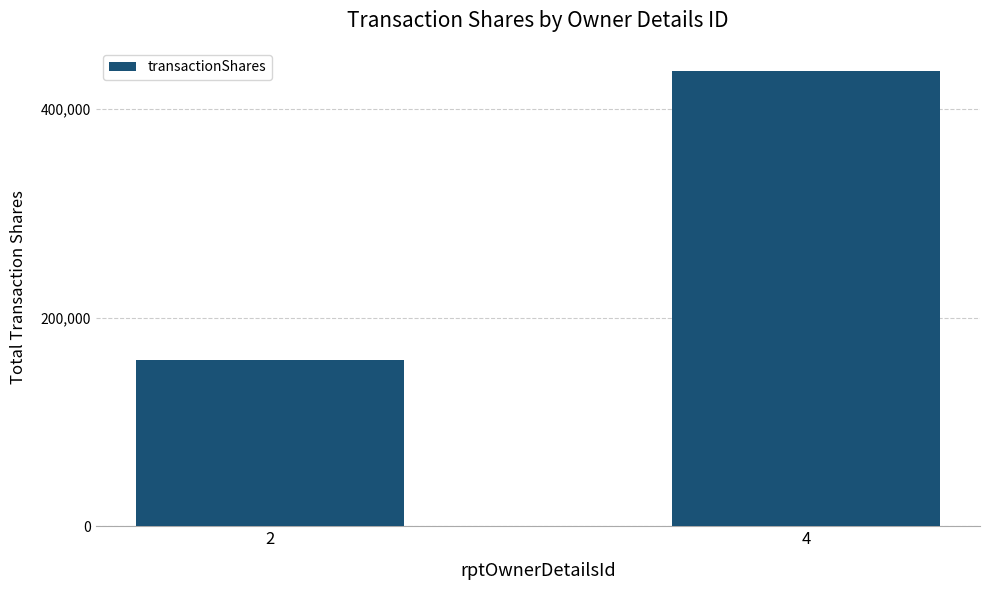

How many values are below 436752?

1